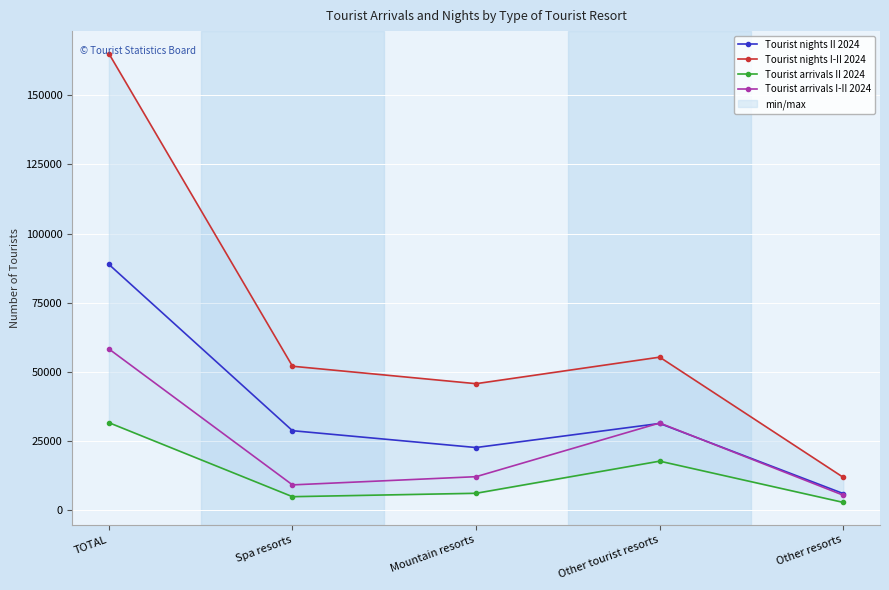

True or false: Tourist nights I-II 2024 has more than 0 interior local peaks.

True